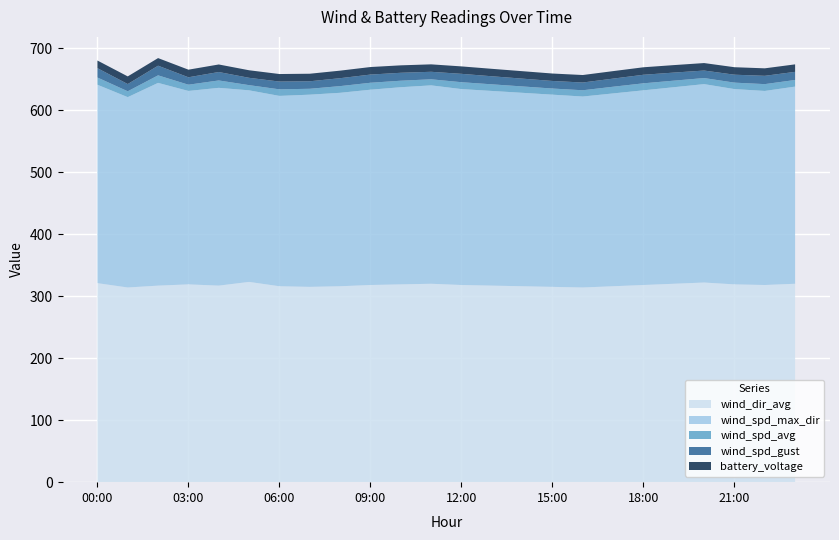

Reading left to right, what are all the values shown in this chart?

wind_dir_avg: 321.0	314.0	317.0	319.0	317.0	323.0	316.0	315.0	316.0	318.0	319.0	320.0	318.0	317.0	316.0	315.0	314.0	316.0	318.0	320.0	322.0	319.0	318.0	320.0
wind_spd_max_dir: 320.0	307.0	327.0	312.0	319.0	309.0	307.0	310.0	312.0	315.0	318.0	320.0	316.0	314.0	312.0	310.0	308.0	311.0	314.0	317.0	320.0	315.0	313.0	318.0
wind_spd_avg: 11.7	9.5	12.2	10.1	11.9	8.4	10.6	9.5	10.8	11.2	10.5	9.8	11.1	10.7	10.3	9.9	10.1	10.8	11.3	10.6	9.8	10.4	11.0	10.7
wind_spd_gust: 15.1	11.7	15.6	12.0	13.6	11.8	12.5	12.1	12.8	13.2	12.8	12.1	13.5	13.0	12.6	12.2	12.5	13.1	13.8	13.0	12.1	12.8	13.4	13.1
battery_voltage: 12.3	12.3	12.2	12.2	12.2	12.2	12.2	12.2	12.2	12.2	12.0	12.0	12.0	12.0	12.0	12.0	12.1	12.1	12.1	12.1	12.1	12.1	12.1	12.1